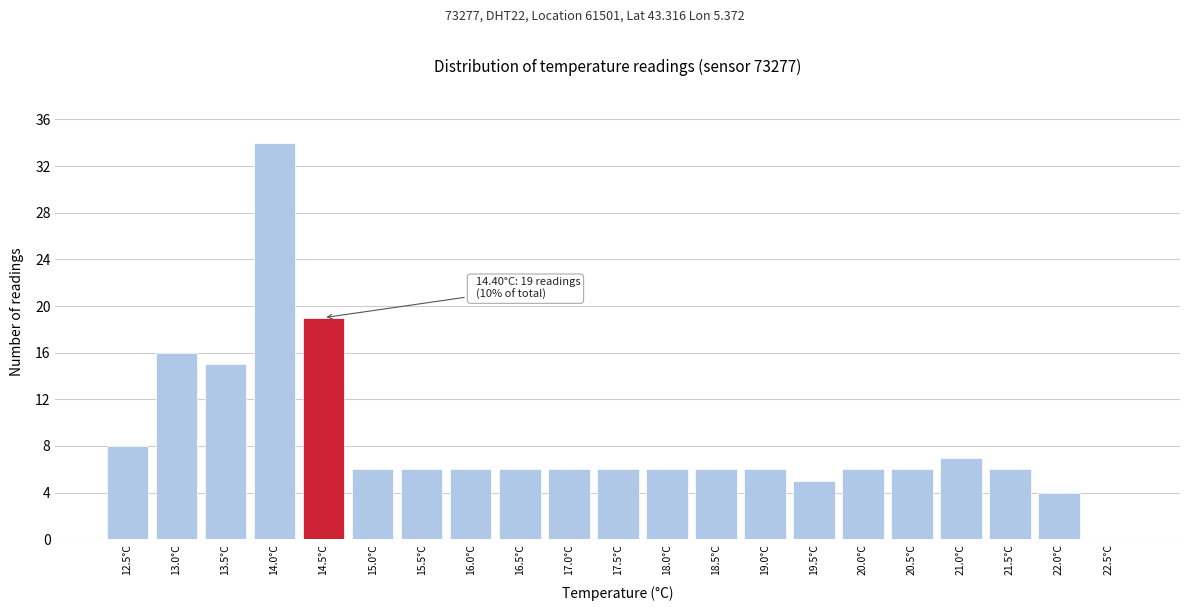

Which range on the x-axis has the tallest bar?

13.75 to 14.25